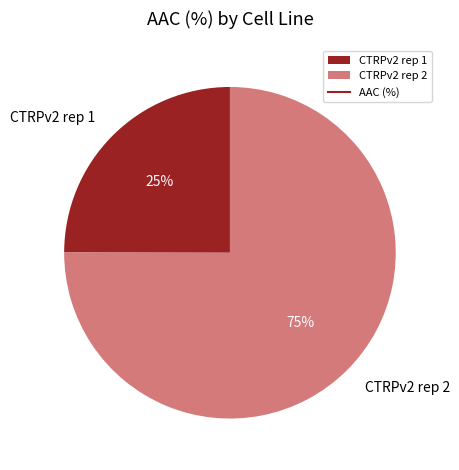

What percentage is the CTRPv2 rep 1 slice, to the nearest percent?

25%